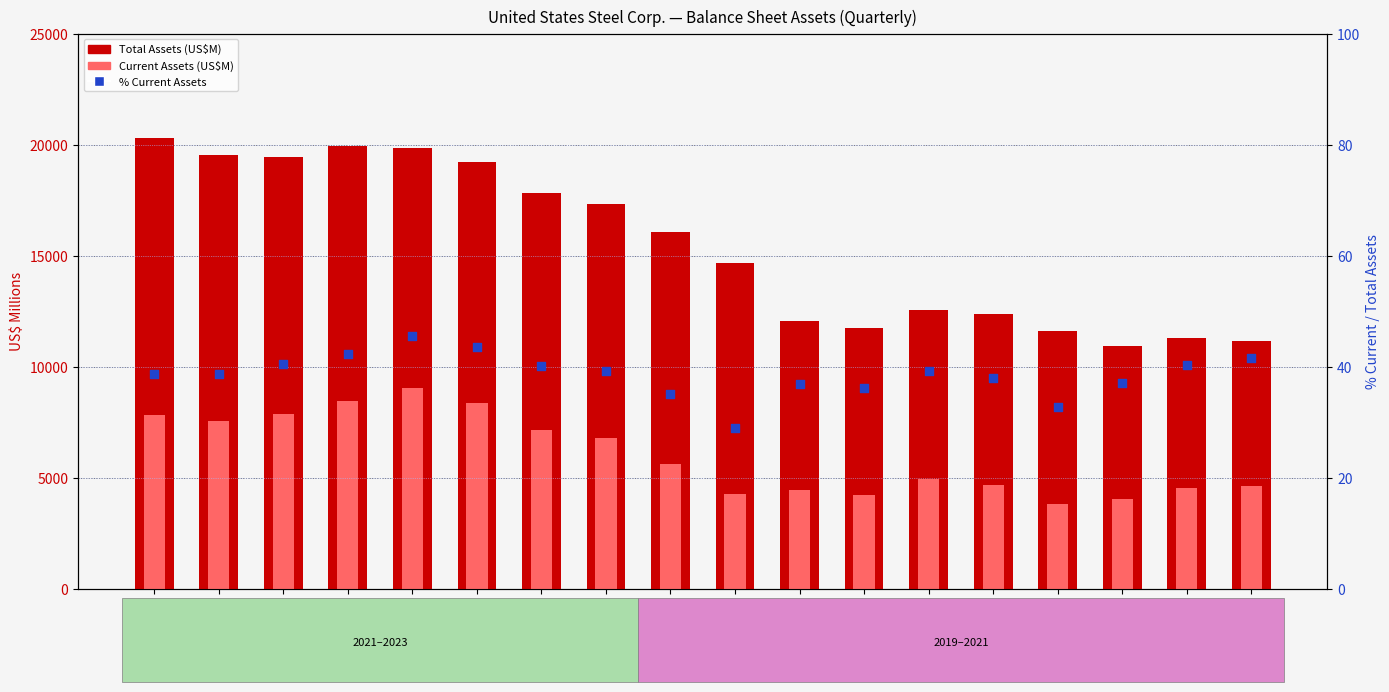

Which series reaches the minimum Y coordinate?

% Current Assets